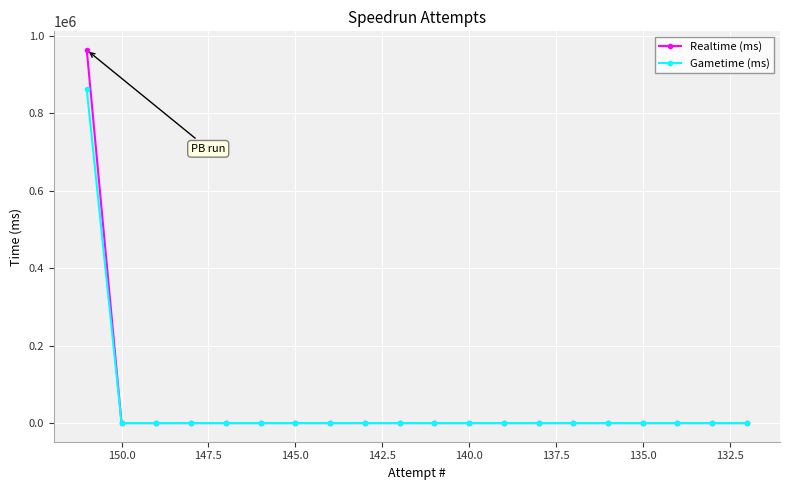

What is the average value of the Gametime (ms) series?

43044